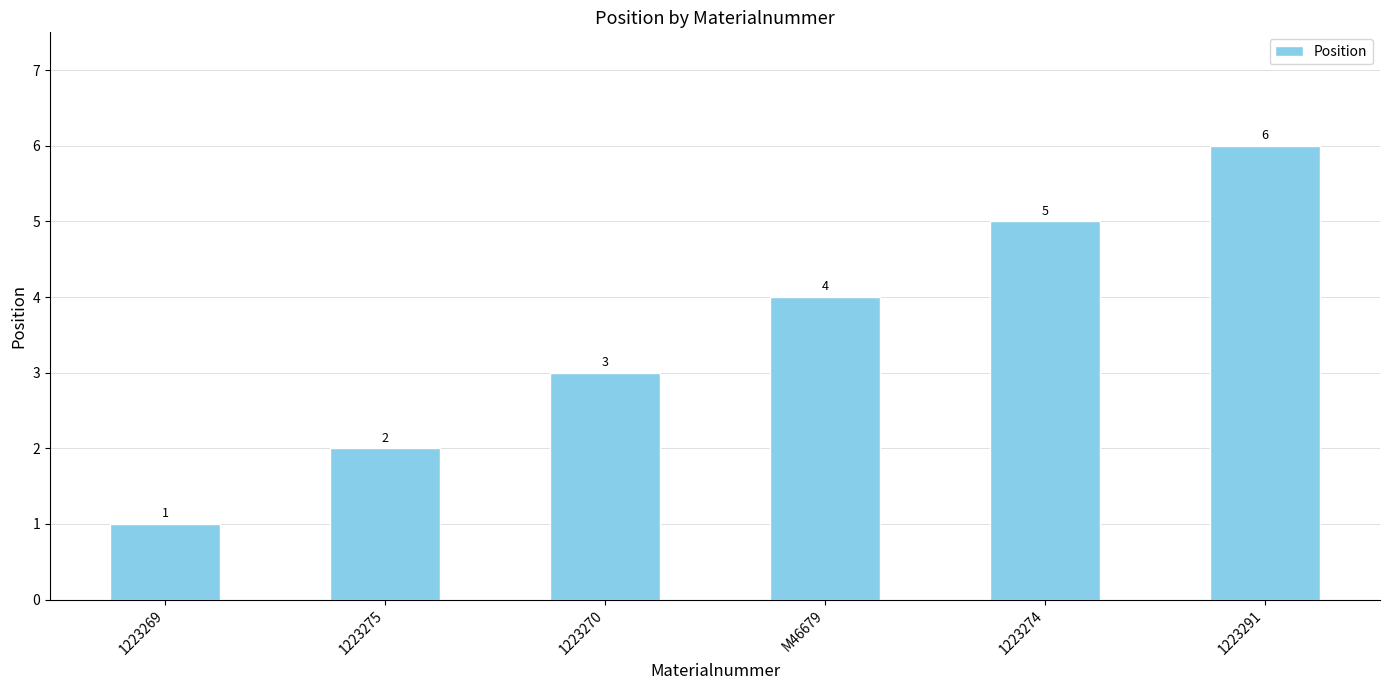

What position from the left is 1223270?

3